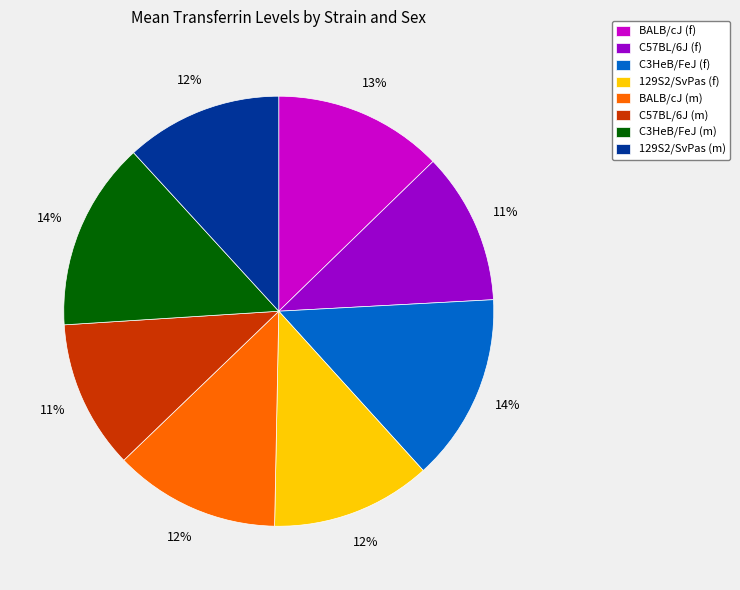

How many slices are in this pie chart?

8